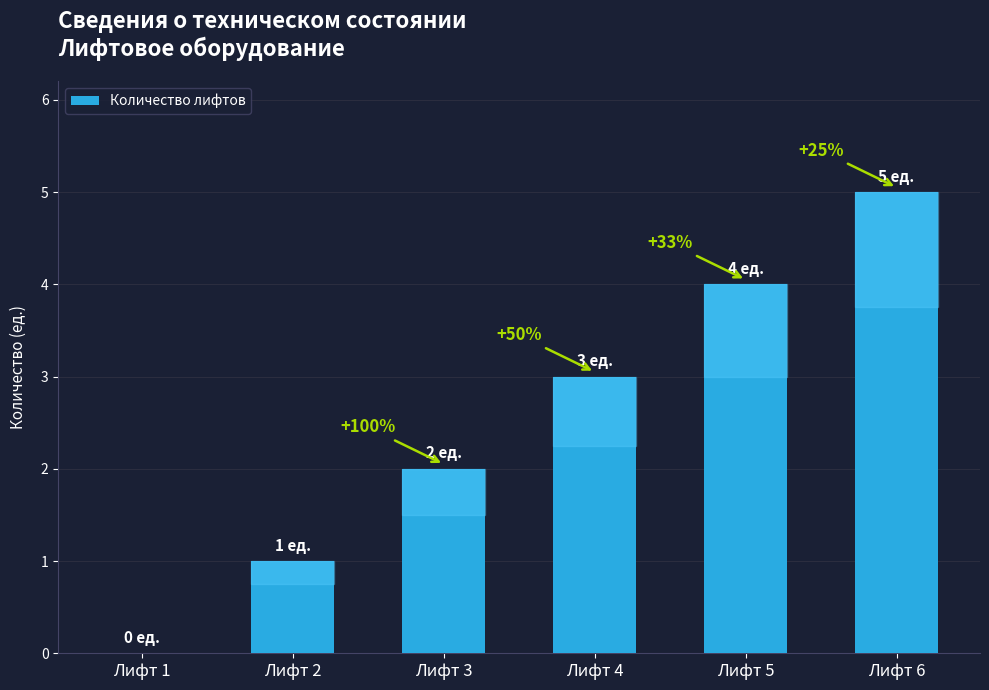

What is the difference between the second highest and minimum values?

4